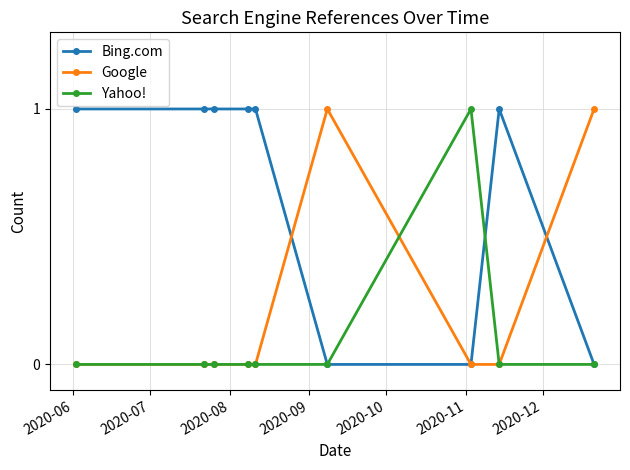

What is the sum of all Yahoo! values?

1